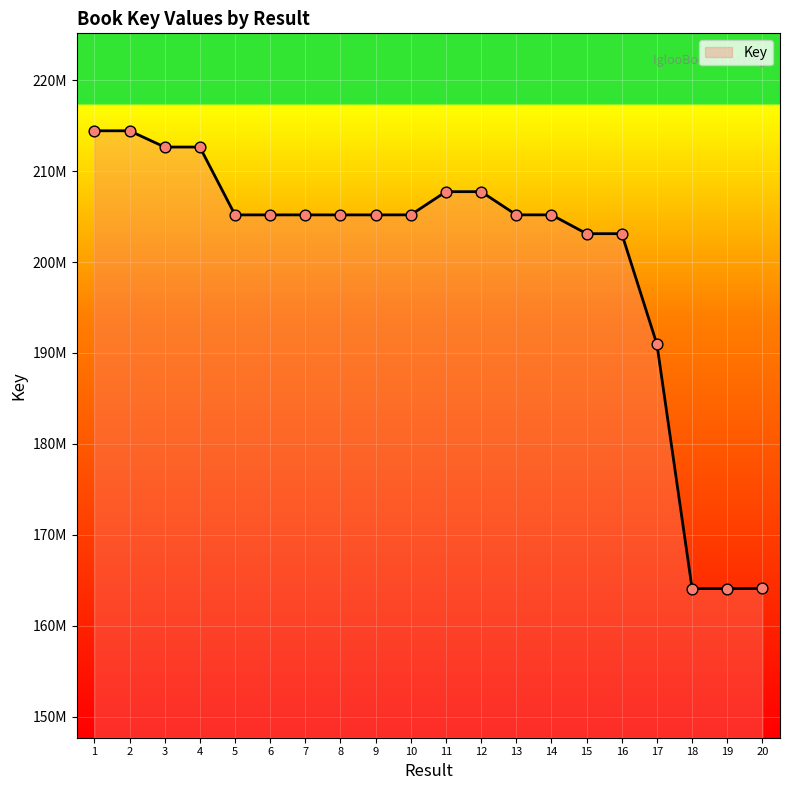

Which has a higher value, 11 or 19?

11